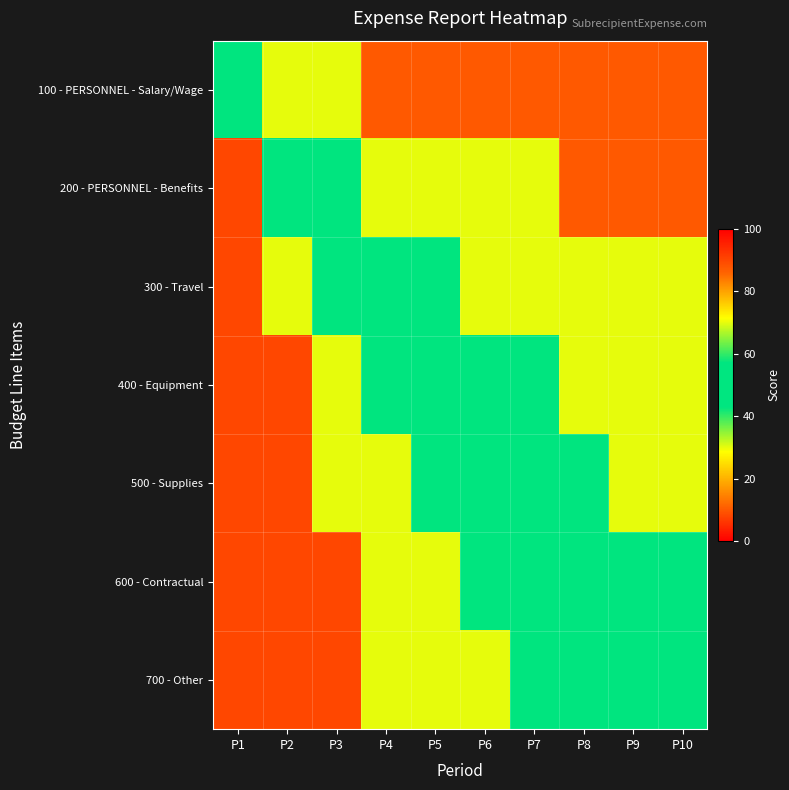

At which category is the sum across all series the highest?

P1